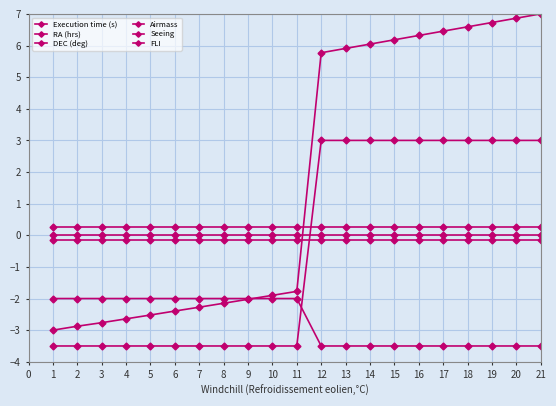

Between 13 and 9, which is larger?

9